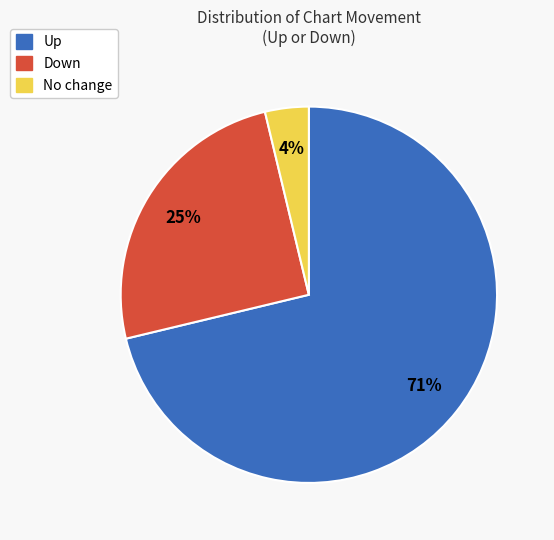

To the nearest percent, what is the average slice percentage?

33%